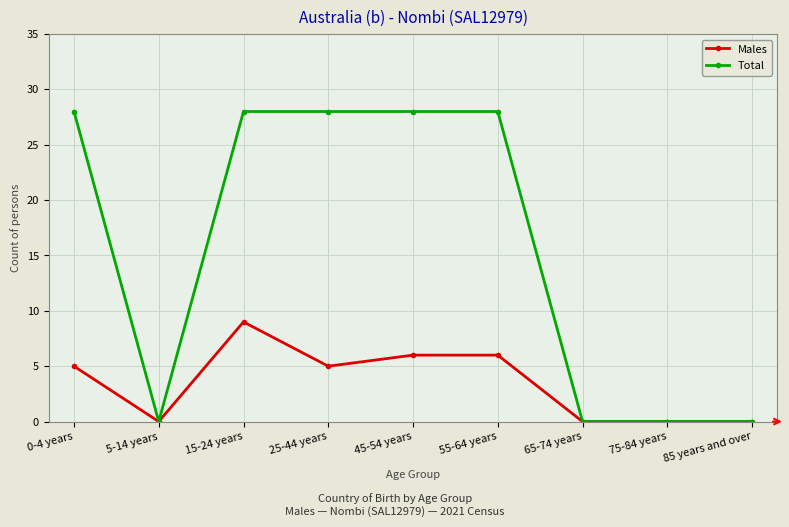

Between 0-4 years and 85 years and over, which series saw the biggest shift?

Total